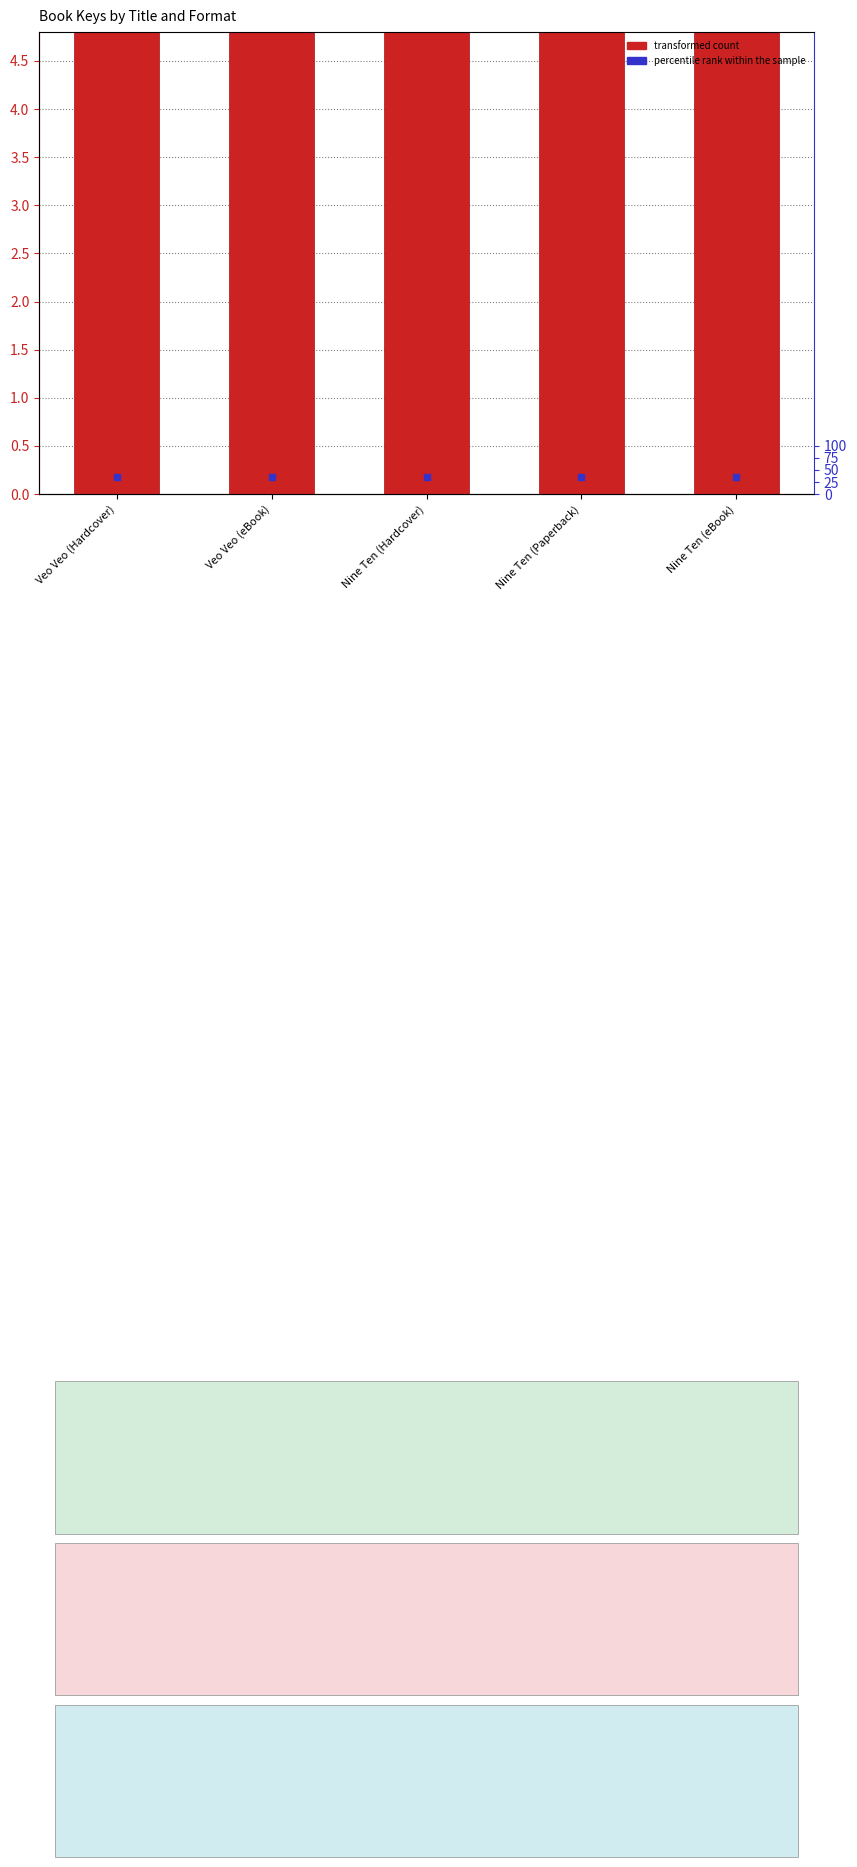

Which series contains the highest Y value?

transformed count